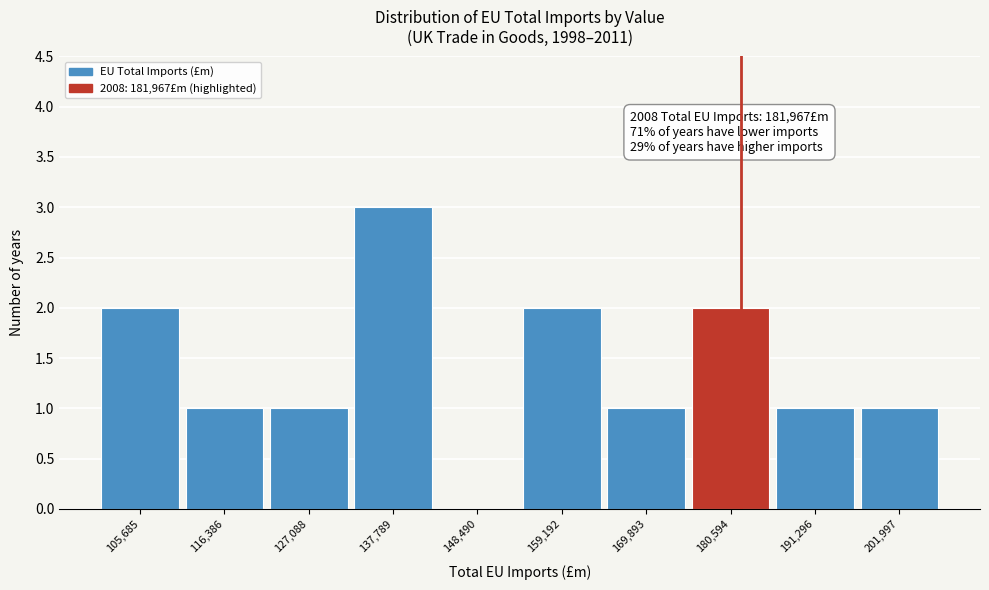

Which range on the x-axis has the tallest bar?

132000 to 144000